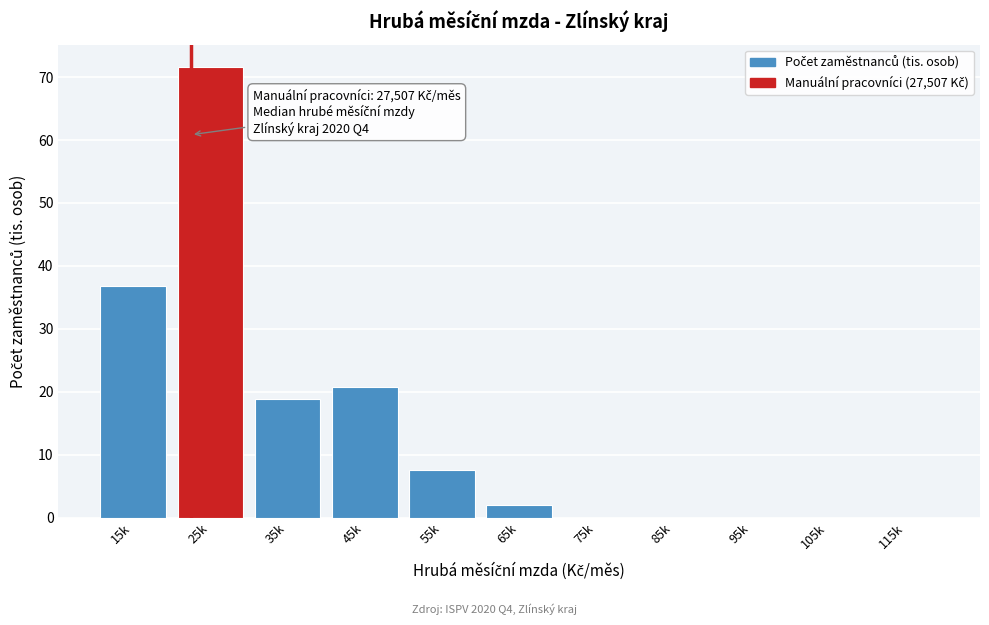

Reading left to right, list all the values displayed in this chart.

15k=36.8	25k=71.6	35k=18.9	45k=20.7	55k=7.5	65k=2.1	75k=0.0	85k=0.0	95k=0.0	105k=0.0	115k=0.0